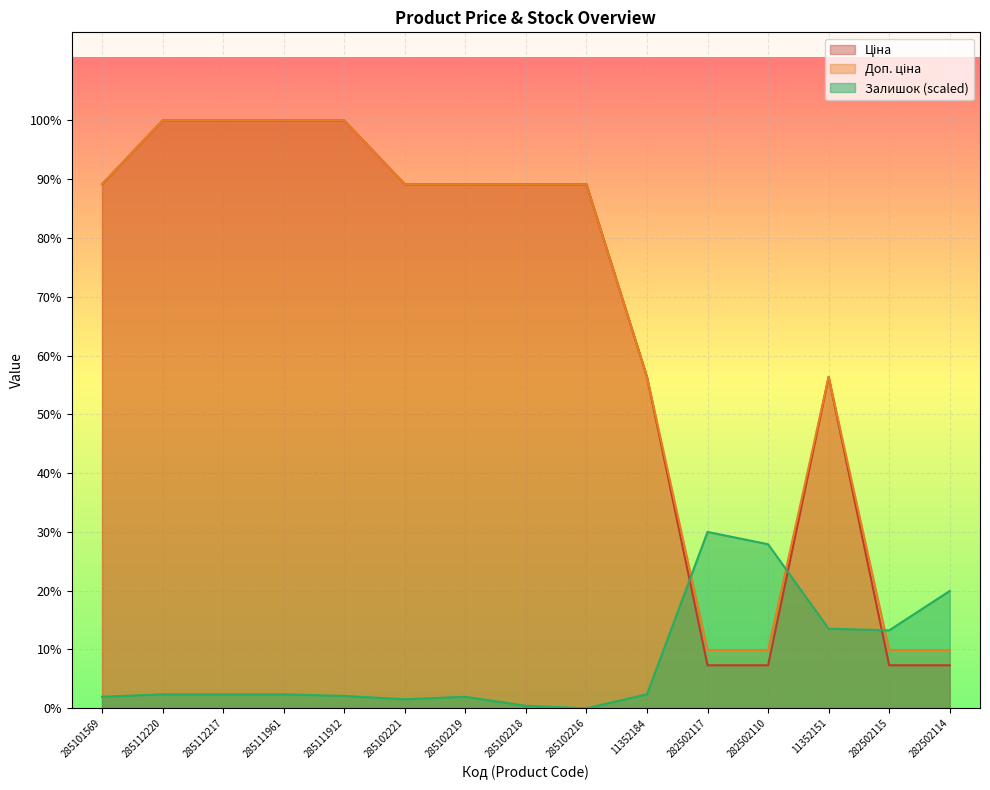

At how many categories does at least one series exceed 3016?

13